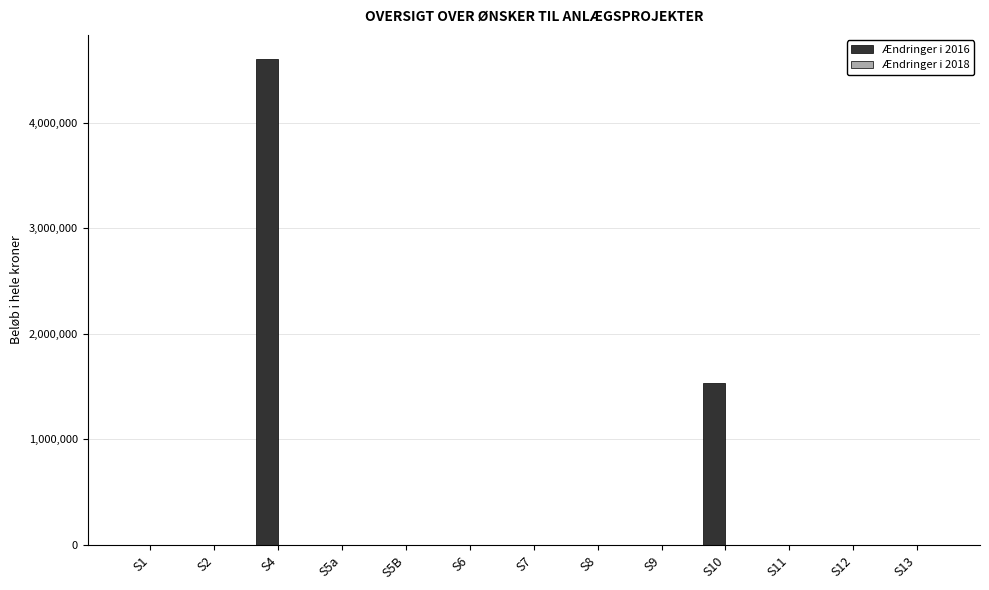

Reading left to right, extract all data points from this chart.

S1=0	S2=0	S4=4600000	S5a=0	S5B=0	S6=0	S7=0	S8=0	S9=0	S10=1535000	S11=0	S12=0	S13=0